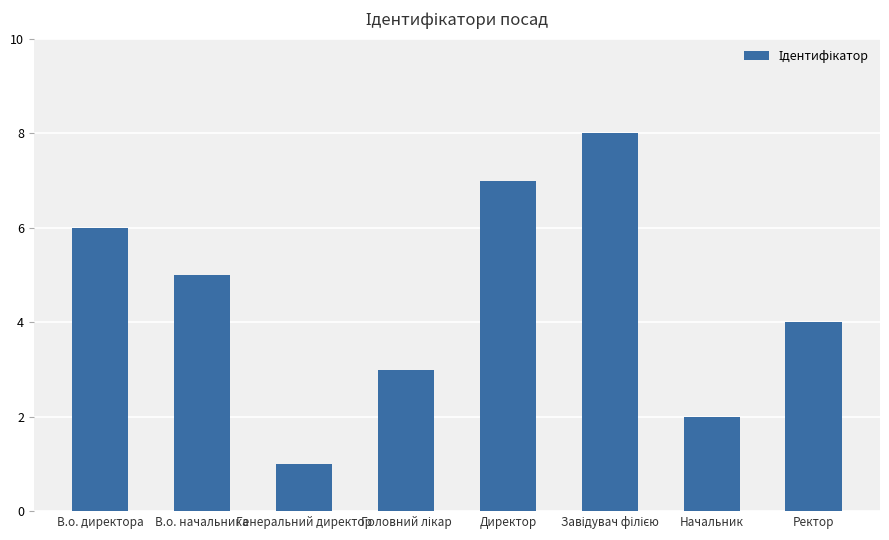

How many distinct data groups are displayed?

1